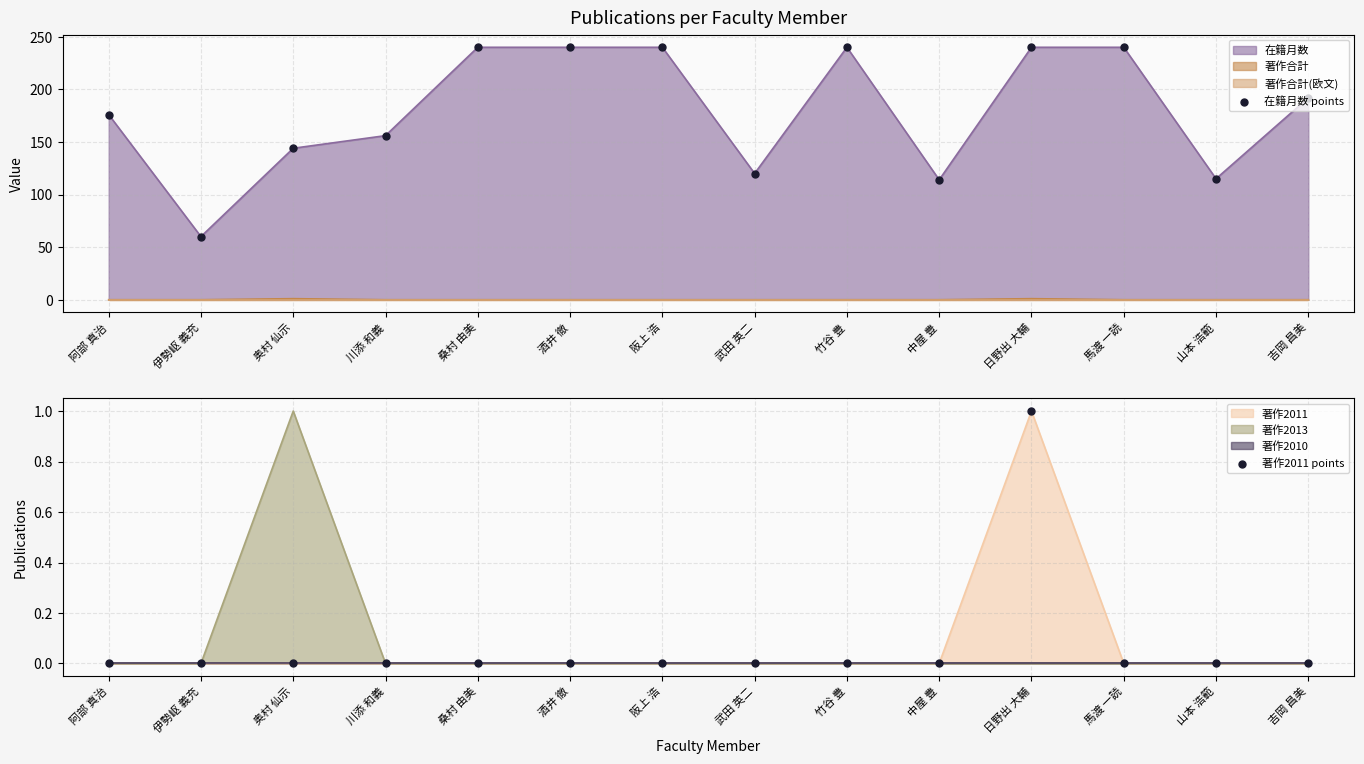

At how many categories does at least one series exceed 192?

6